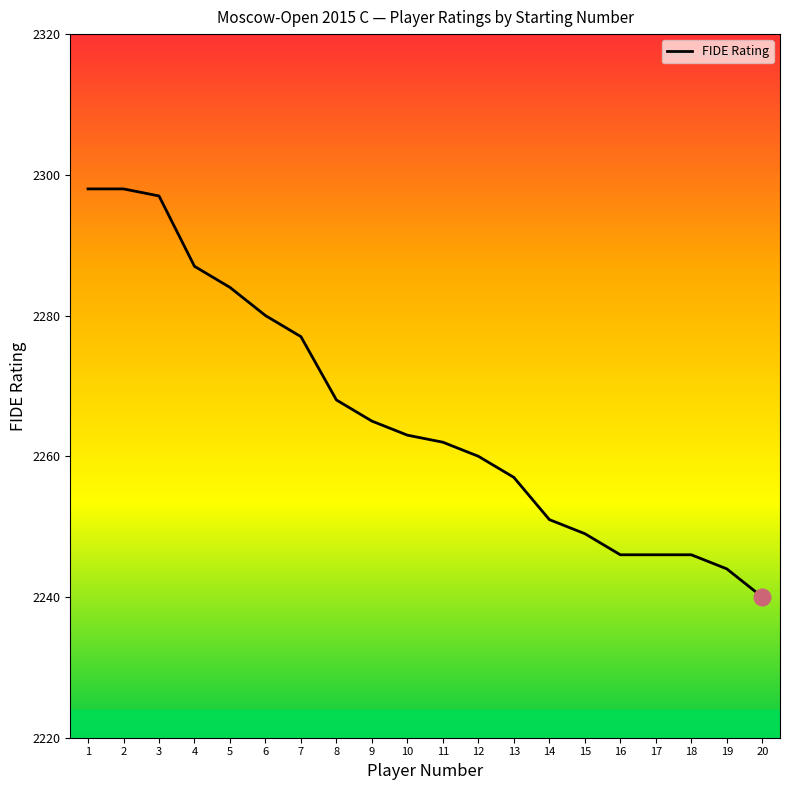

What is the sum of the values at 7 and 20?

4517